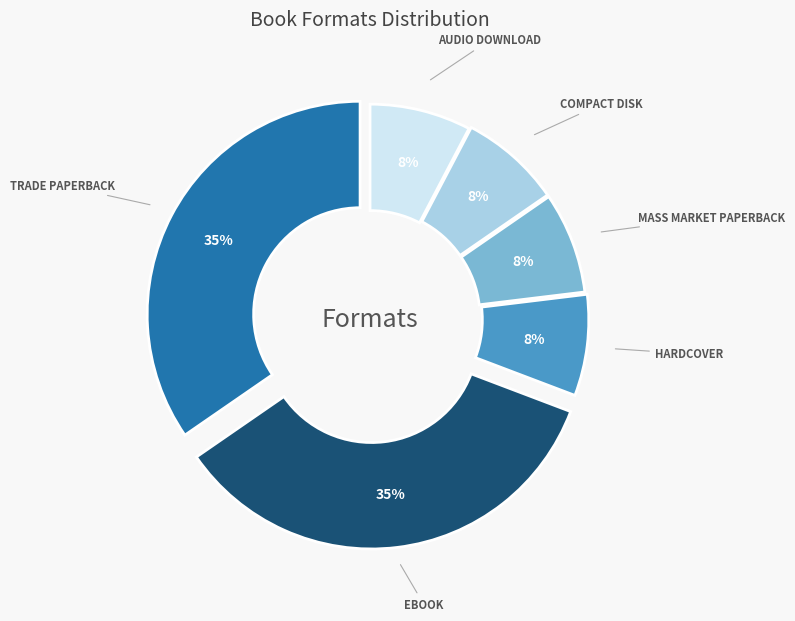

Which category has the biggest portion of the pie?

Trade Paperback